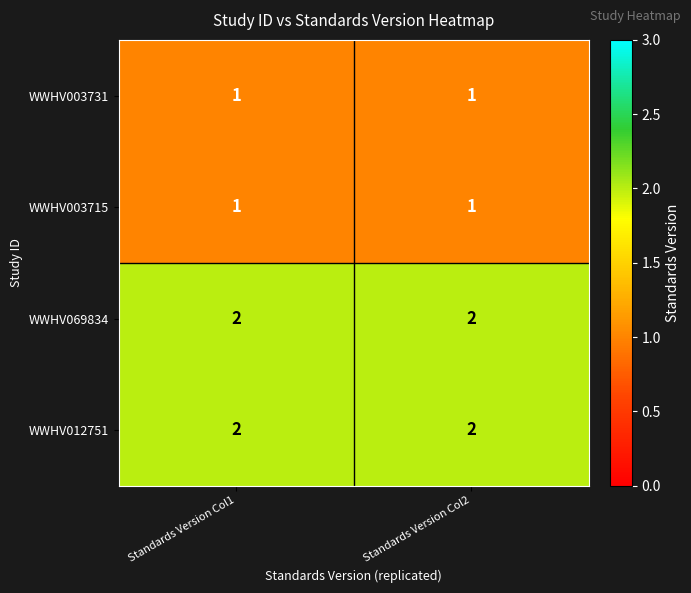

Is it true that WWHV069834 equals 2 at Standards Version Col2?

True